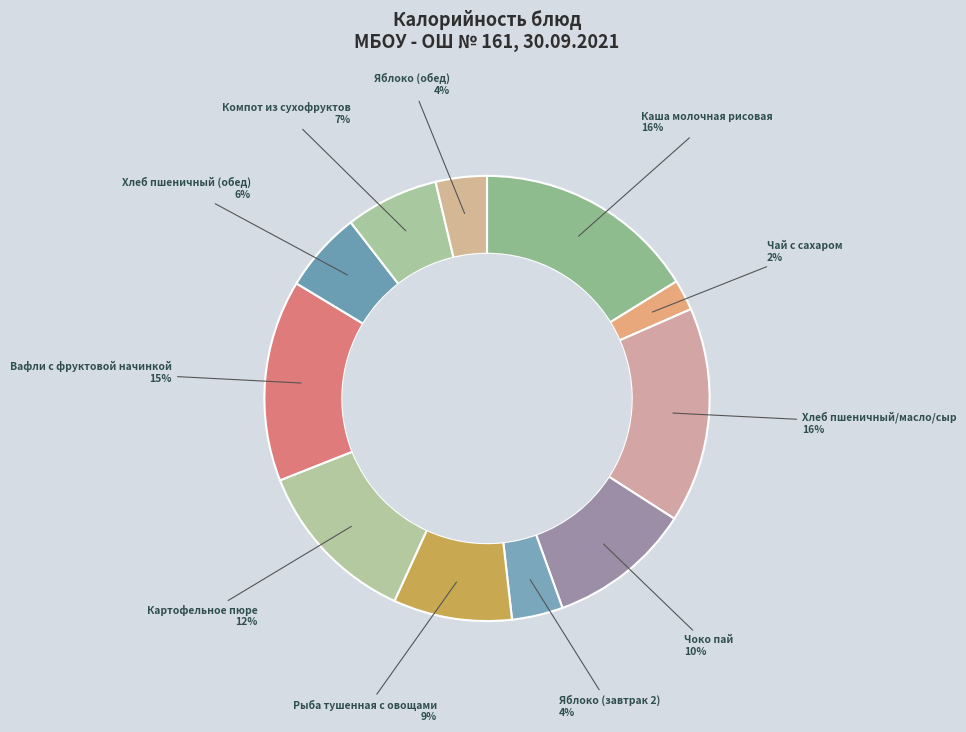

How many slices are in this pie chart?

11